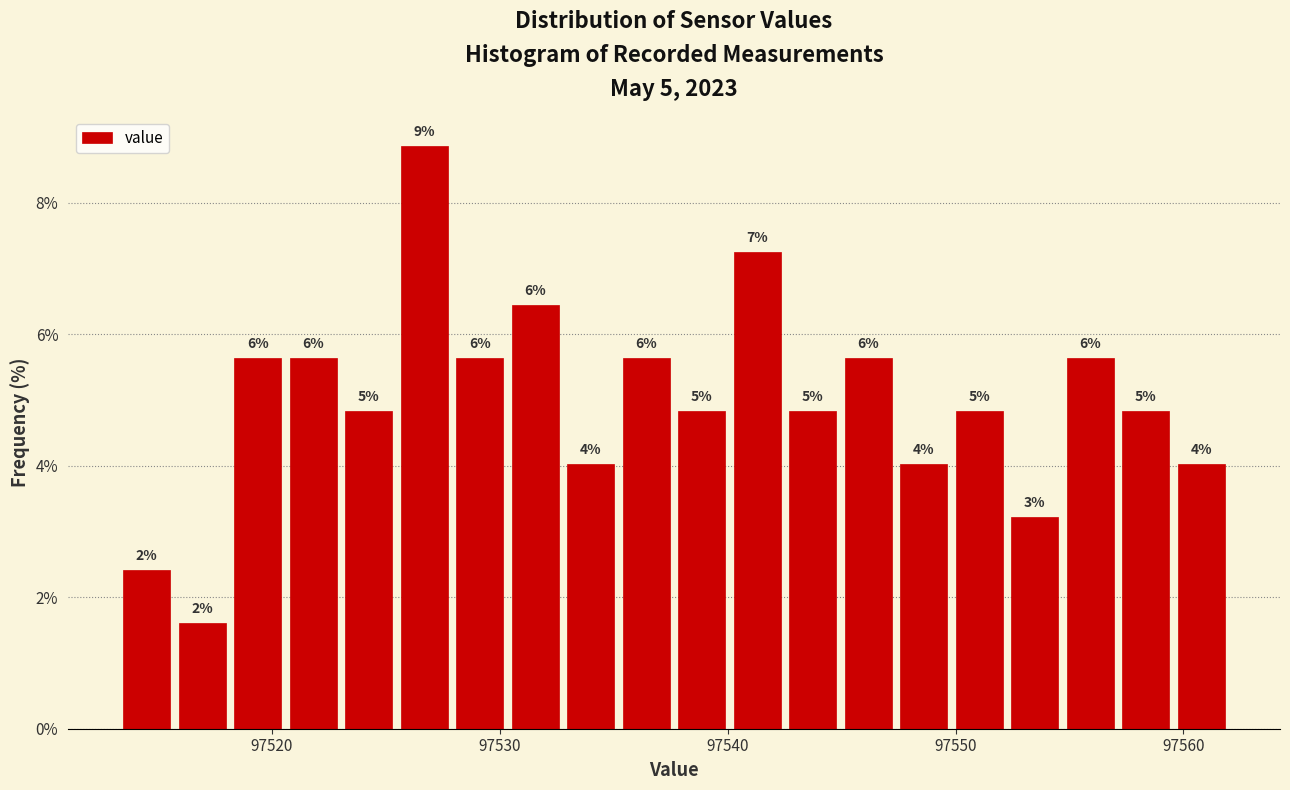

Around what value on the x-axis is the tallest bar? Give the approximate position of its centre, as read against the axis.

97527